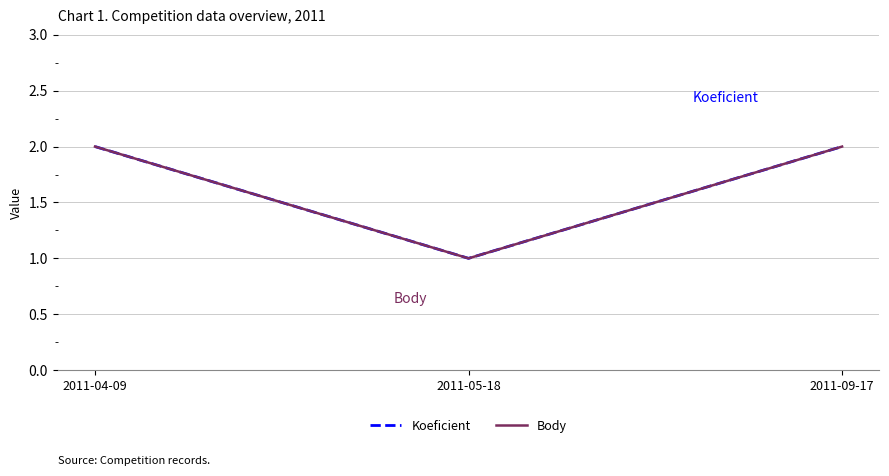

Does the chart display data point markers on the line(s)?

No